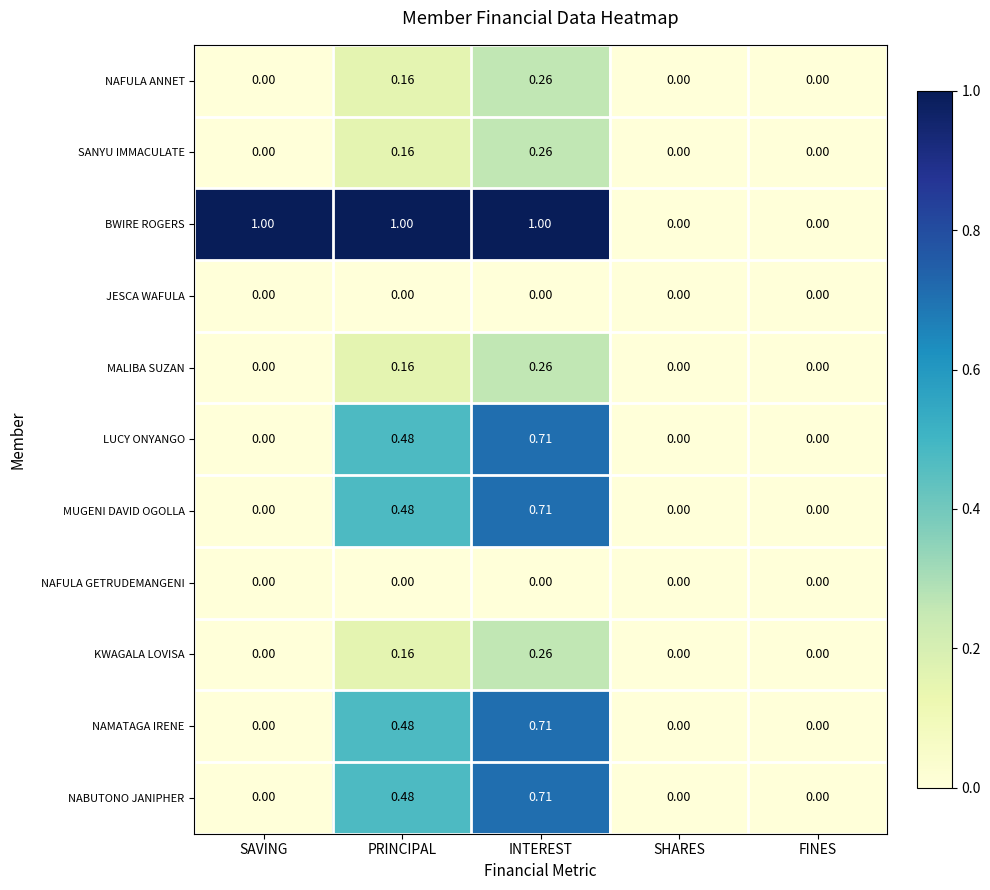

Which series changed the most between PRINCIPAL and SHARES?

BWIRE ROGERS